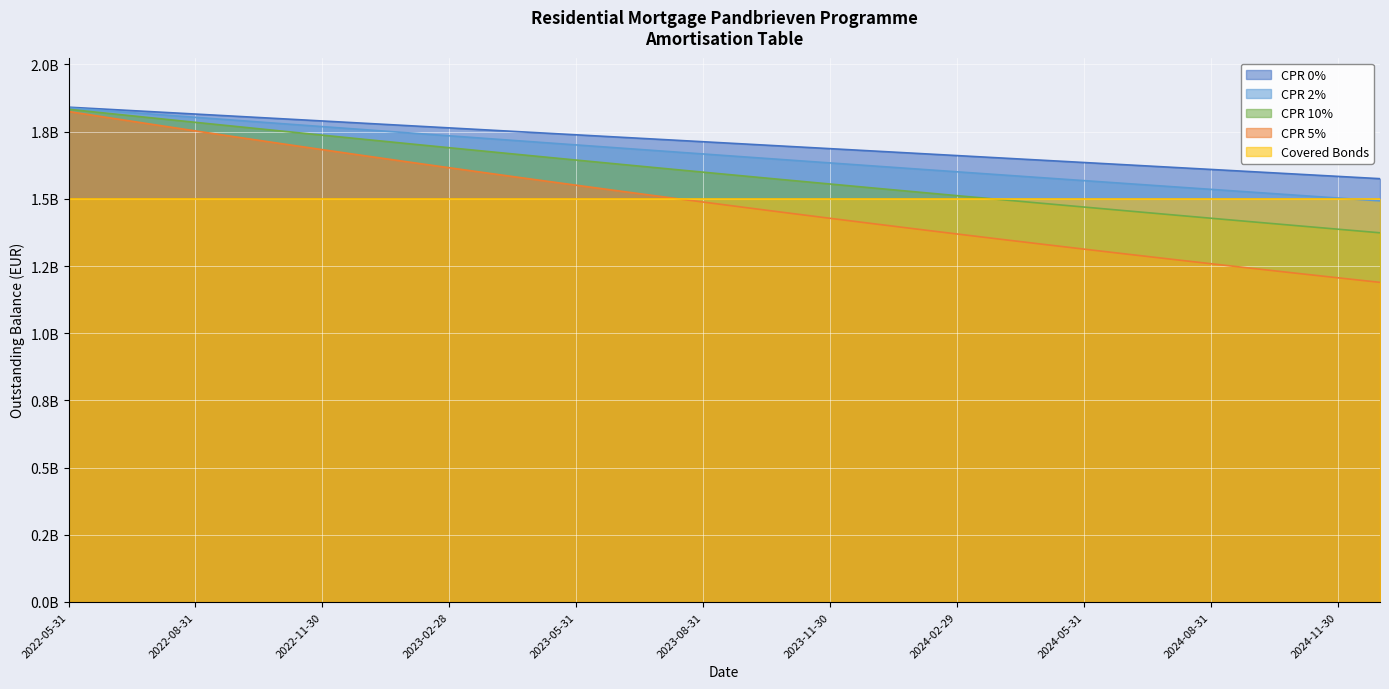

What is the average value of the CPR 5% series?

1488204230